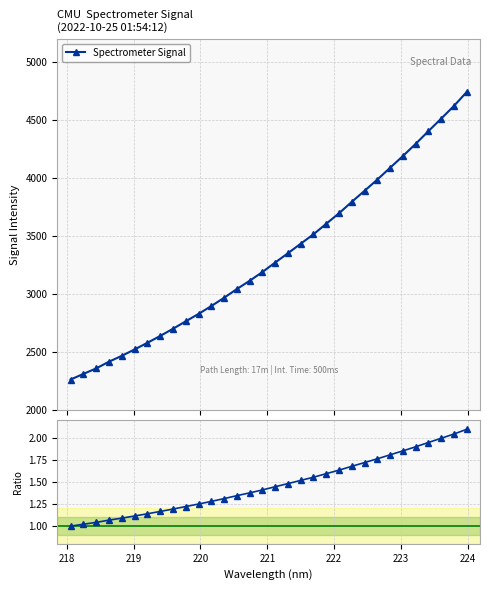

Count the number of data series in this chart.

2